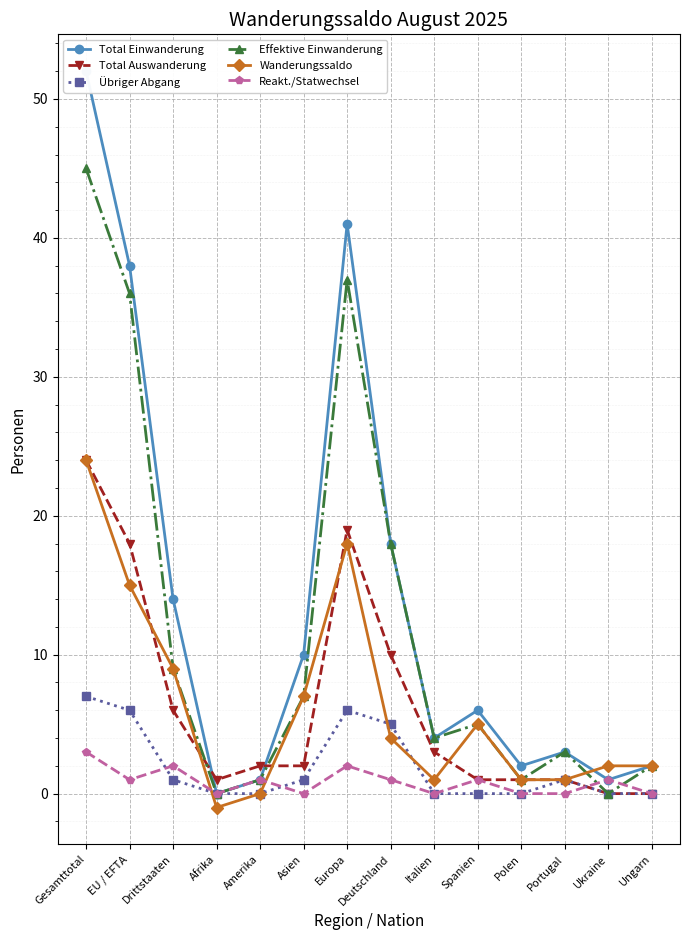

Which series changed the most between Europa and Ukraine?

Total Einwanderung